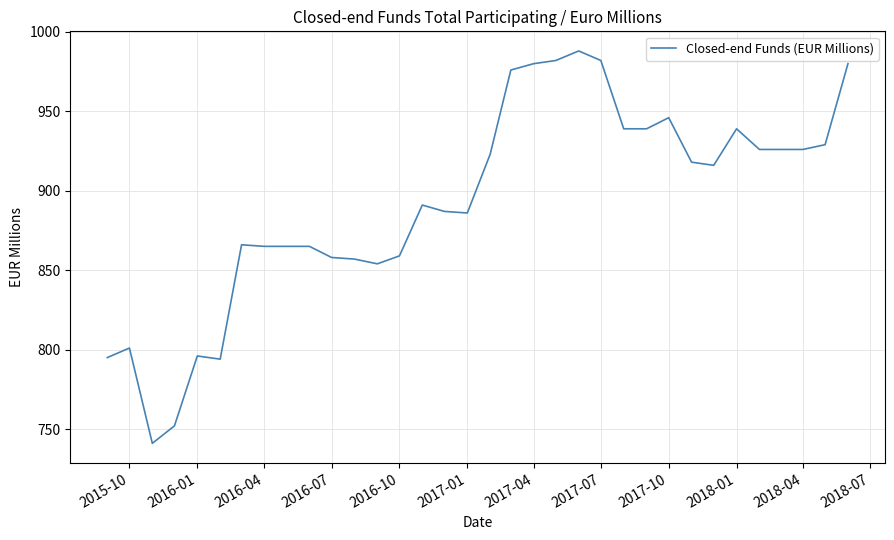

What is the smallest value displayed?

741